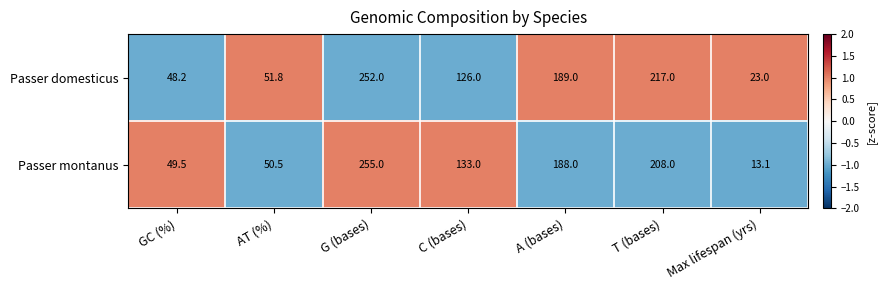

How many values in the Passer montanus series are below 133?

3